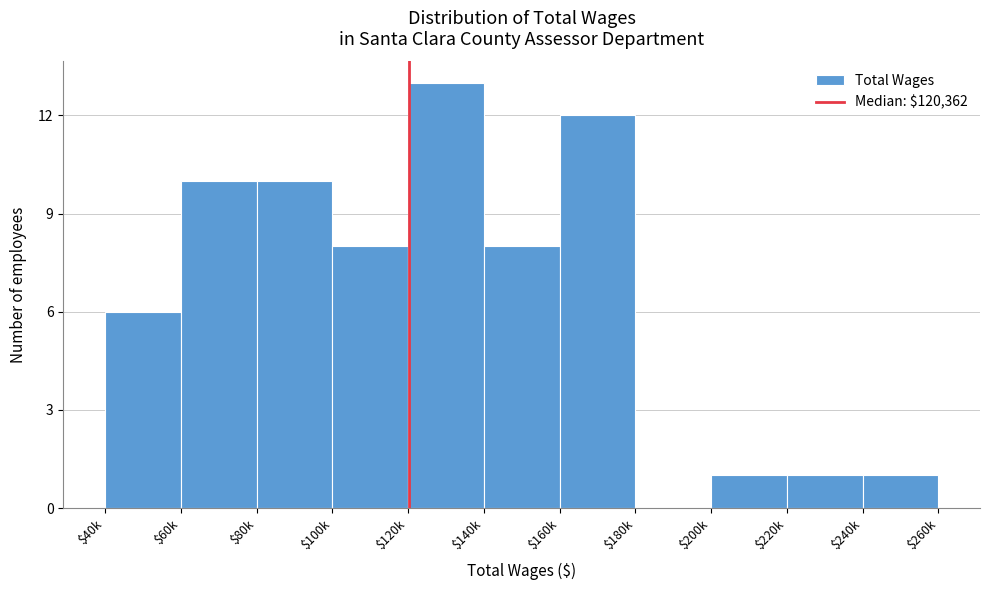

What is the maximum value shown in the chart?

13